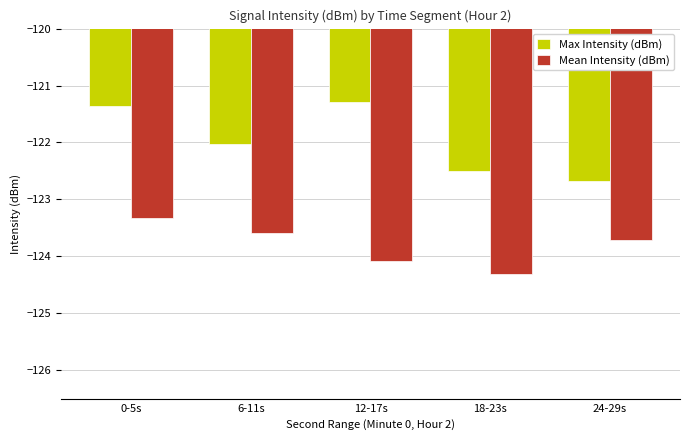

What are all the series names shown in the legend?

Max Intensity (dBm), Mean Intensity (dBm)